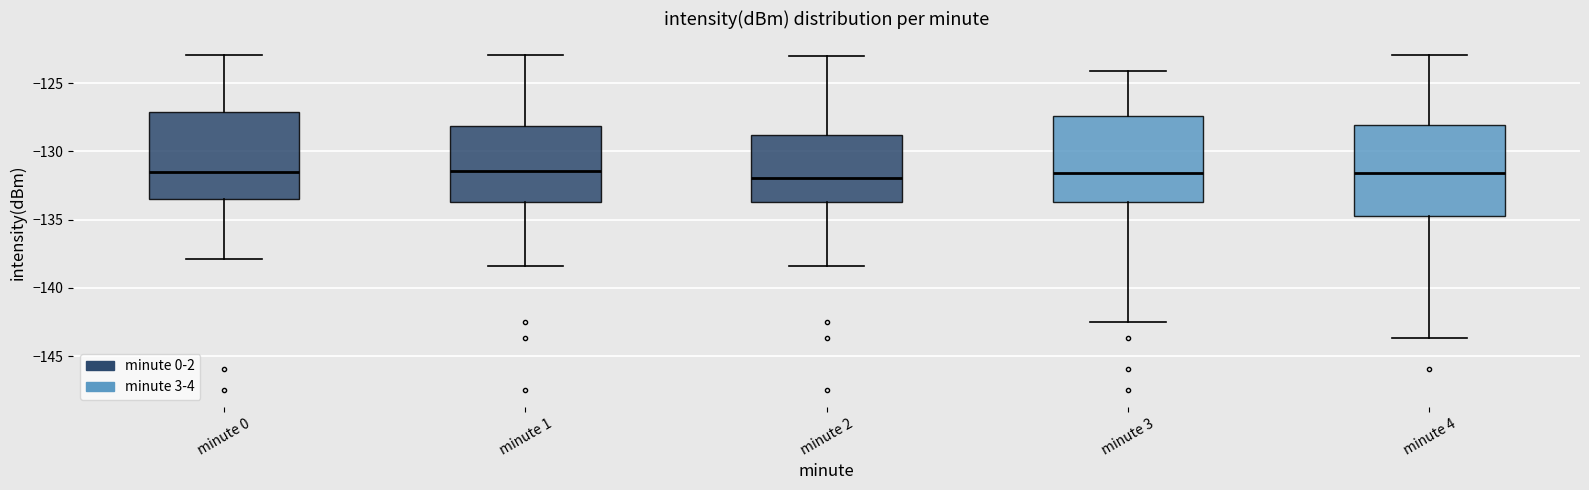

Where does the upper whisker of the box for minute 1 end on the y-axis? The values are not printed on the chart, so give them approximately, as read against the axis.

-123.0